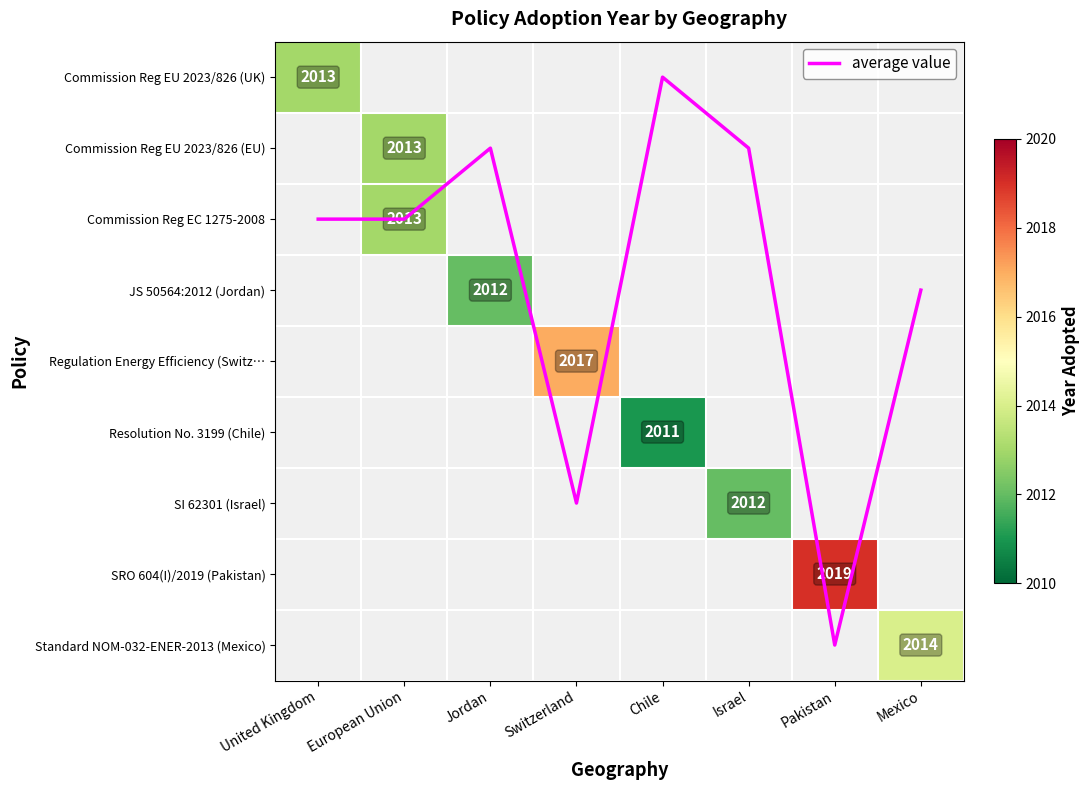

Rank the series at European Union from highest to lowest value.

average value, Commission Reg EU 2023/826 (UK), Commission Reg EU 2023/826 (EU), Commission Reg EC 1275-2008, JS 50564:2012 (Jordan), Regulation Energy Efficiency (Switz…, Resolution No. 3199 (Chile), SI 62301 (Israel), SRO 604(I)/2019 (Pakistan), Standard NOM-032-ENER-2013 (Mexico)